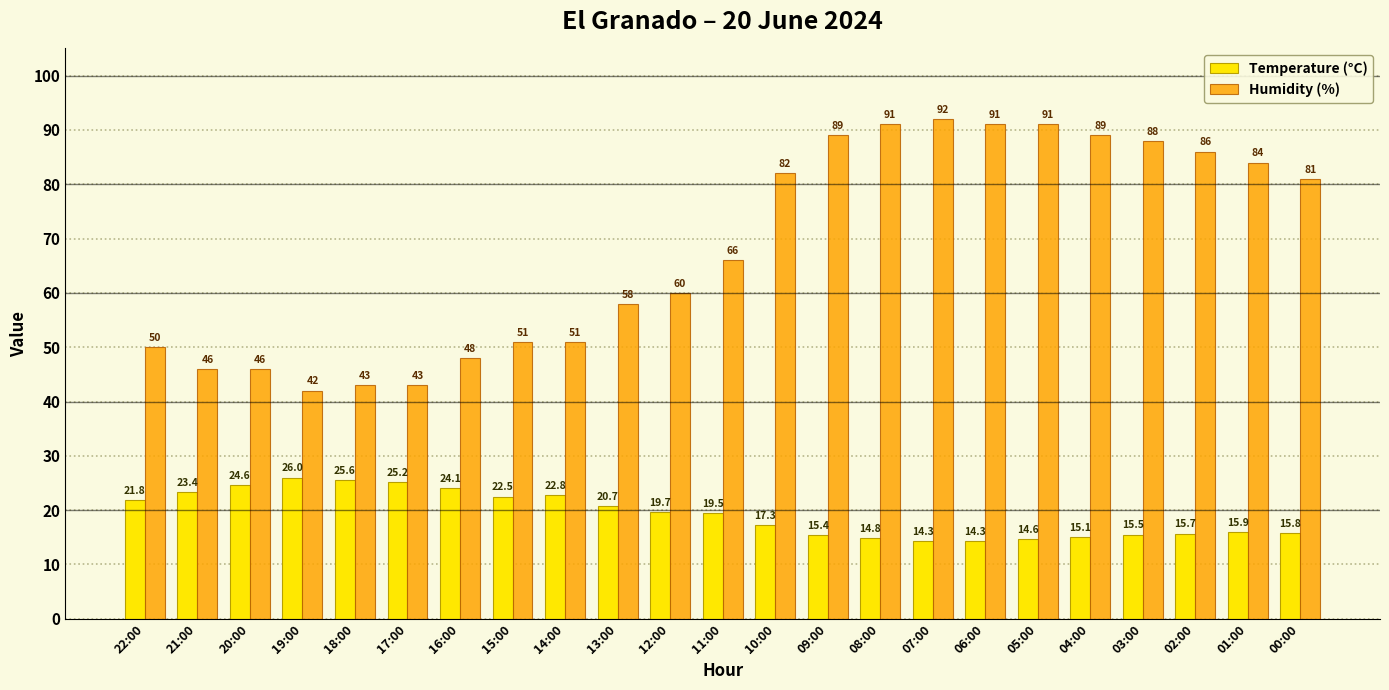

What is the label of the 3rd bar from the right?

02:00